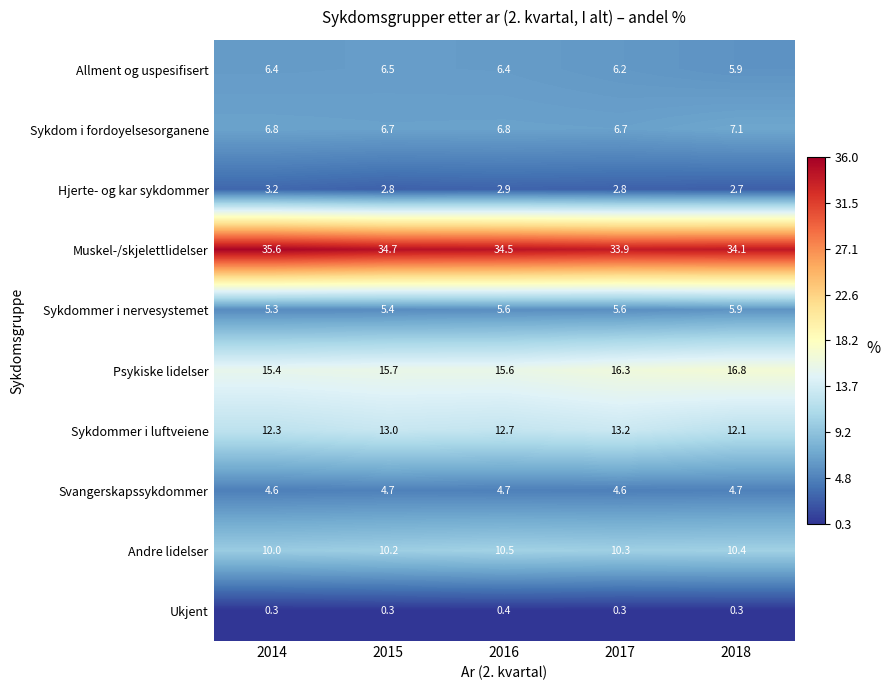

At which category does the chart reach its peak across all series?

2014